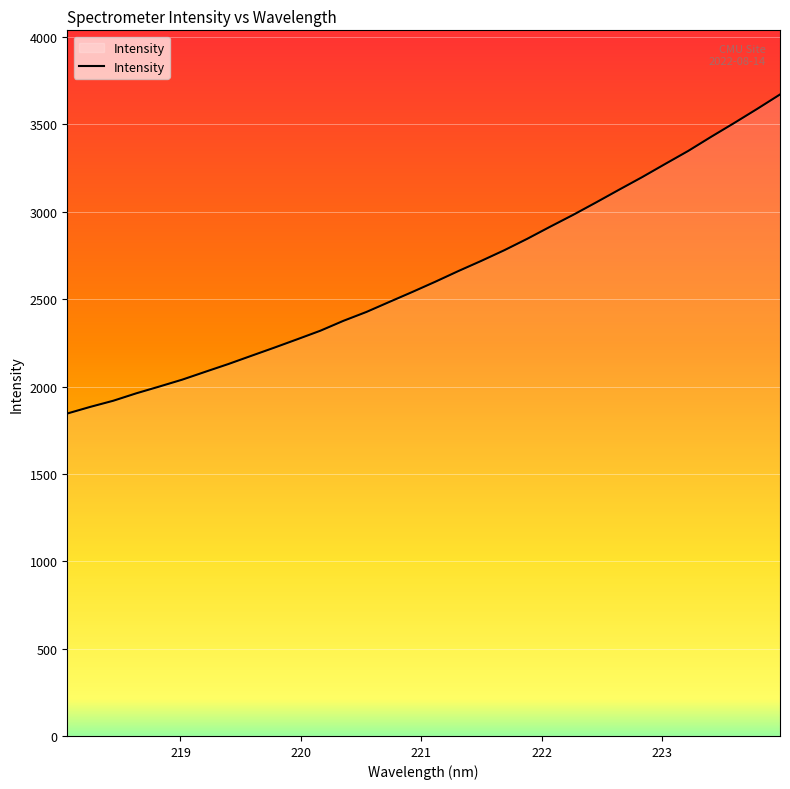

What is the maximum value shown in the chart?

3671.6